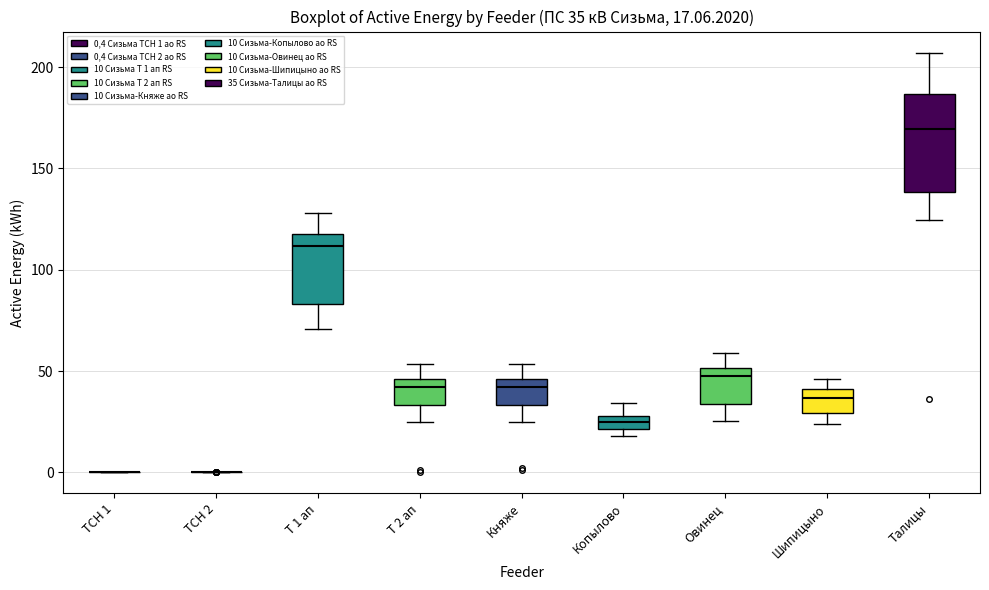

Comparing the boxes themselves (not the whiskers), which one is the tallest?

Талицы